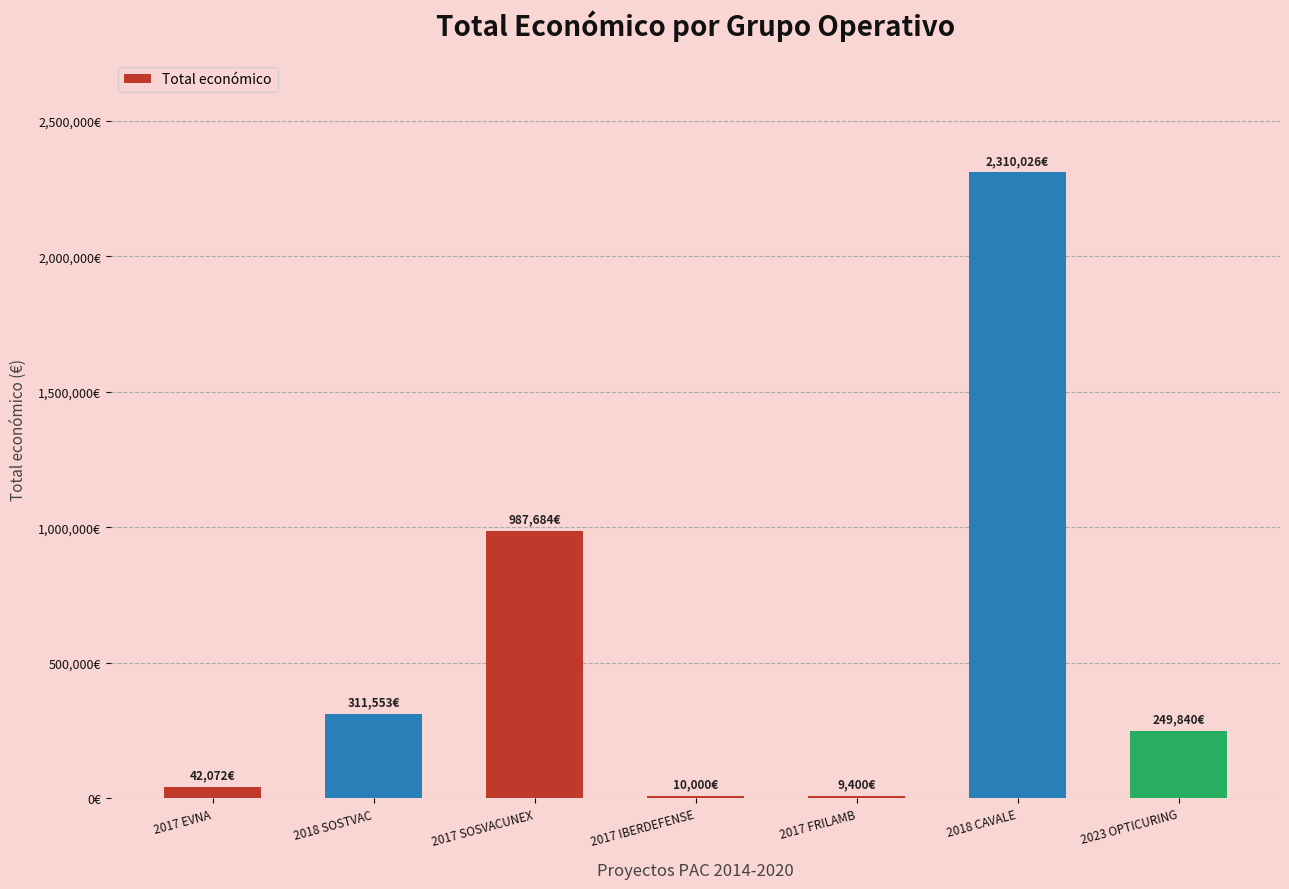

How many data points are above 249840?

3